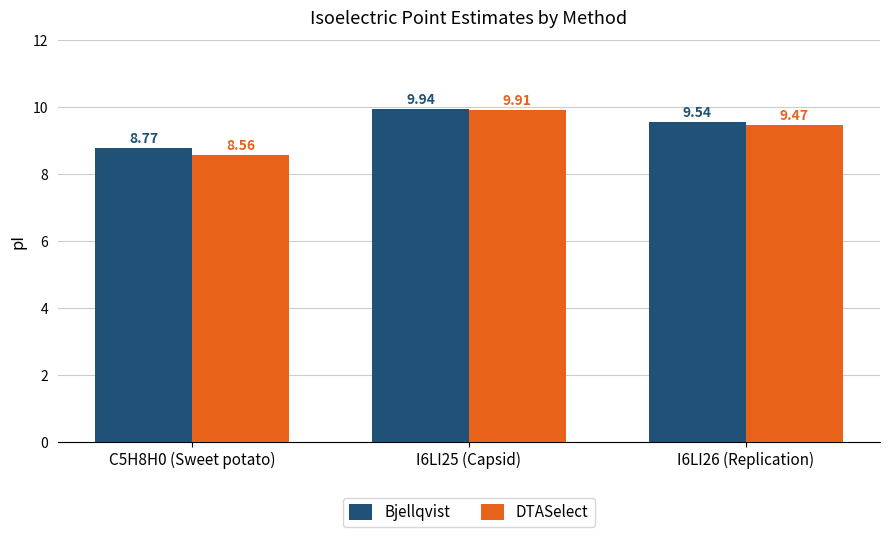

What is the total value across all series at C5H8H0 (Sweet potato)?

17.3